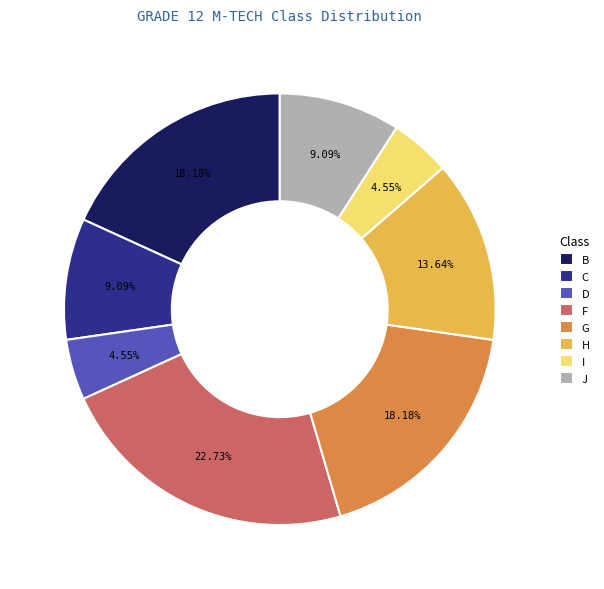

How many slices are in this pie chart?

8